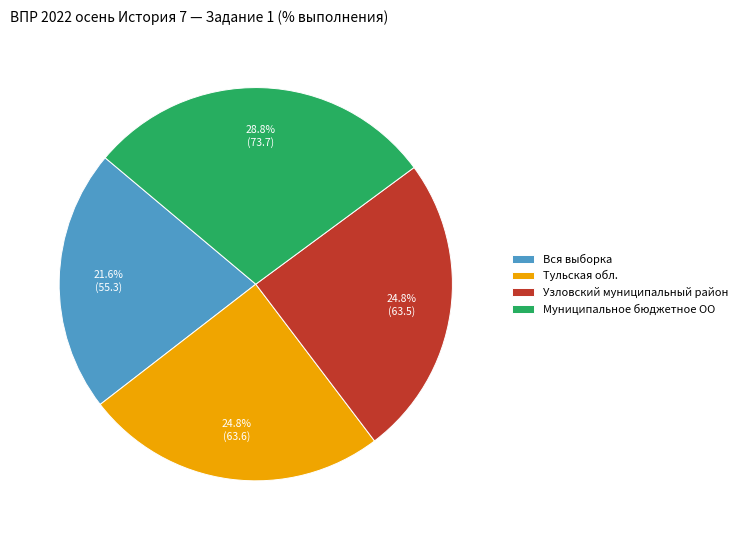

The Тульская обл. slice represents 25% of the pie. True or false?

True